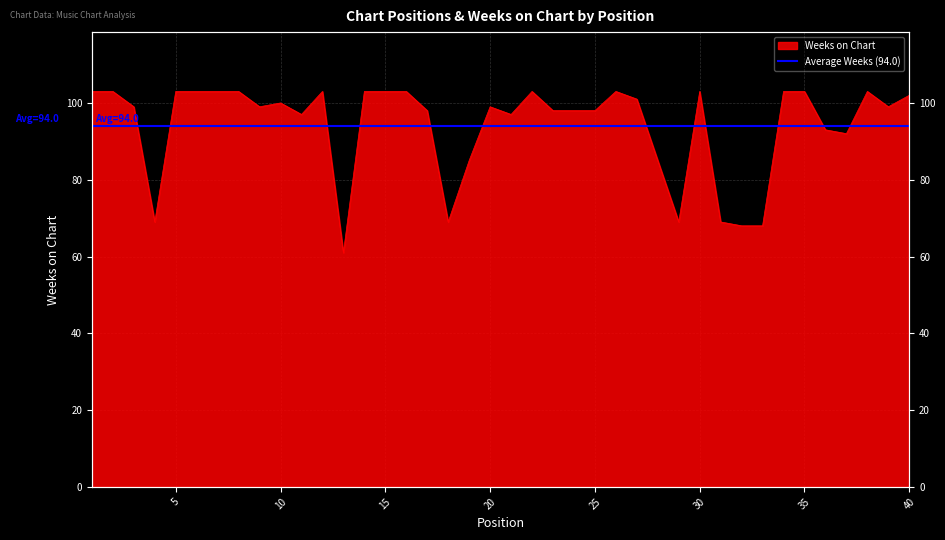

Rank the categories by value from lowest to highest.

13, 32, 33, 4, 18, 29, 31, 19, 28, 37, 36, 11, 21, 17, 23, 24, 25, 3, 9, 20, 39, 10, 27, 40, 1, 2, 5, 6, 7, 8, 12, 14, 15, 16, 22, 26, 30, 34, 35, 38